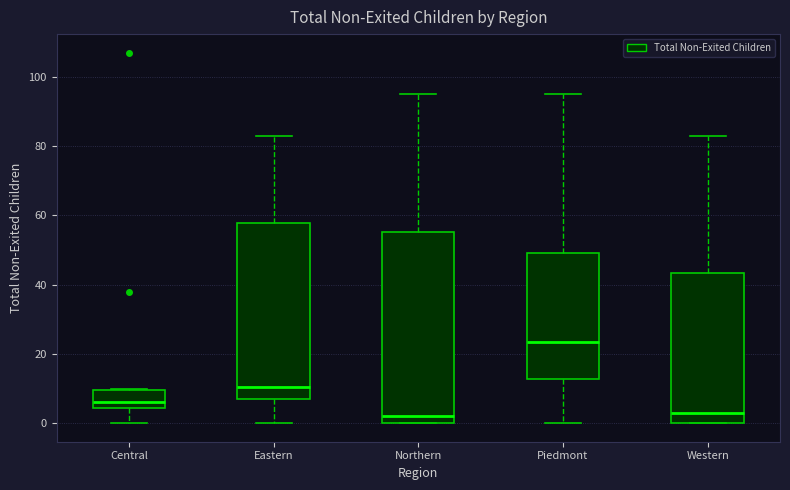

Reading left to right, read every box against the y-axis: the position of its median line, the range the box covers, and the ends of its whiskers. The values are not printed on the chart, so give them approximately, as read against the axis.

Central: median 6, box 4 to 10, whiskers 0 to 10
Eastern: median 10, box 8 to 58, whiskers 0 to 84
Northern: median 2, box 0 to 56, whiskers 0 to 96
Piedmont: median 24, box 12 to 50, whiskers 0 to 96
Western: median 4, box 0 to 44, whiskers 0 to 84